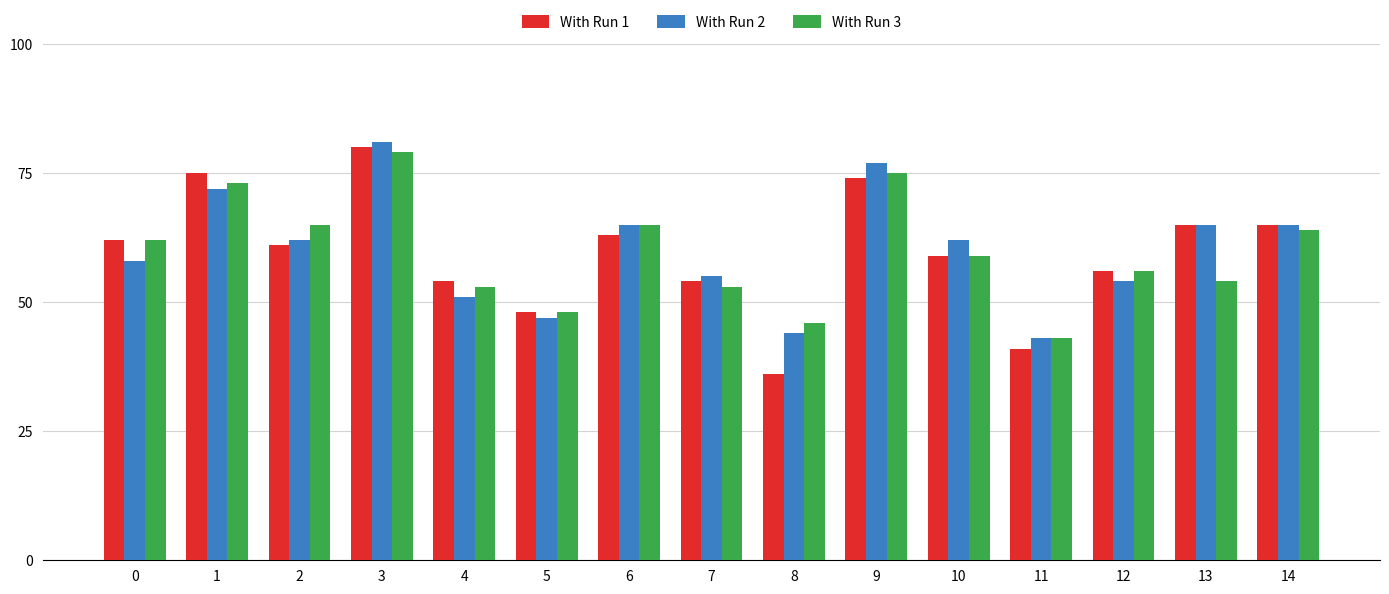

How many data points in With Run 2 are less than 62?

7